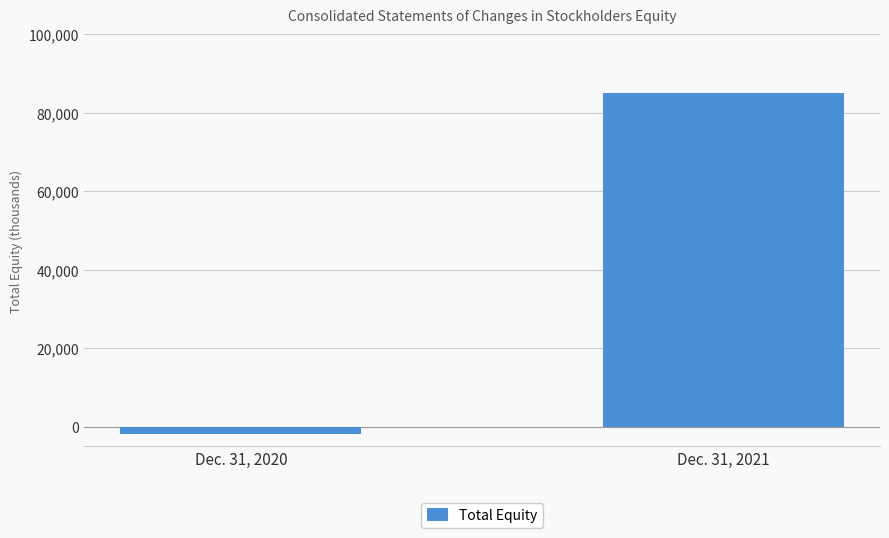

What is the difference between the maximum and minimum values?

86851